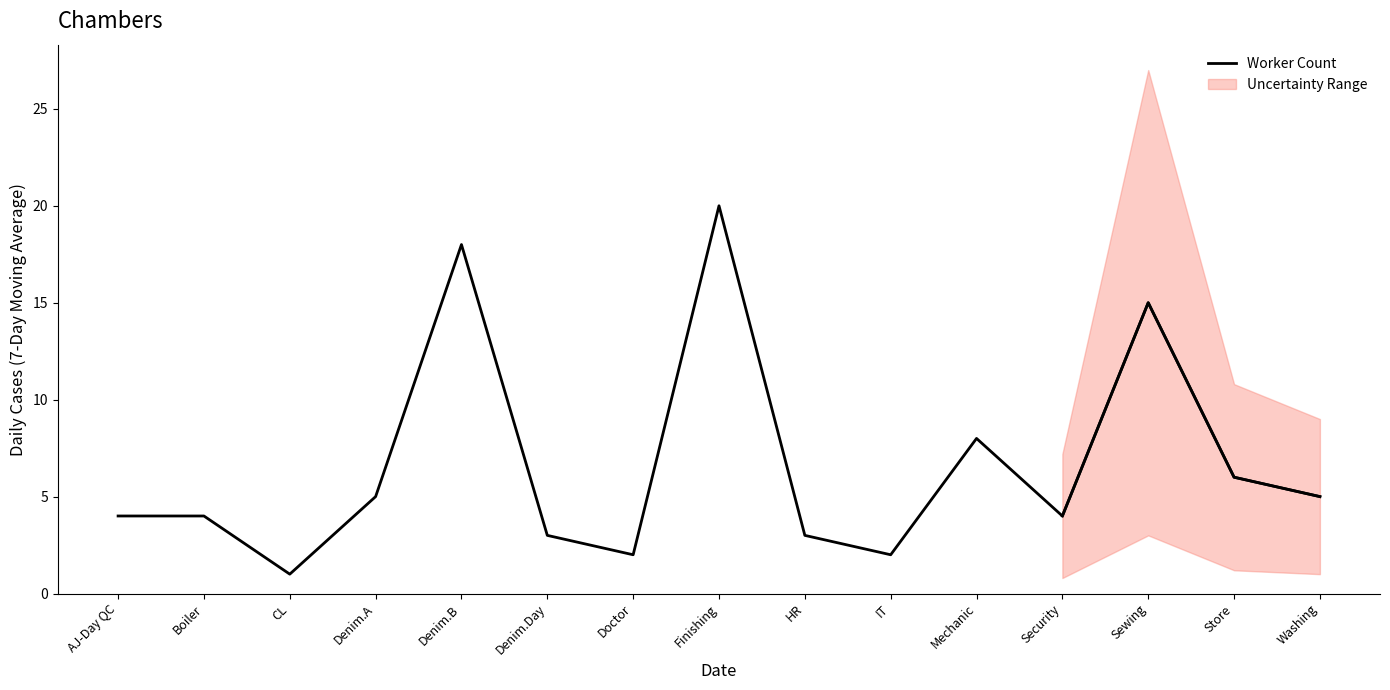

What is the approximate value at Sewing, to the nearest 5?

15